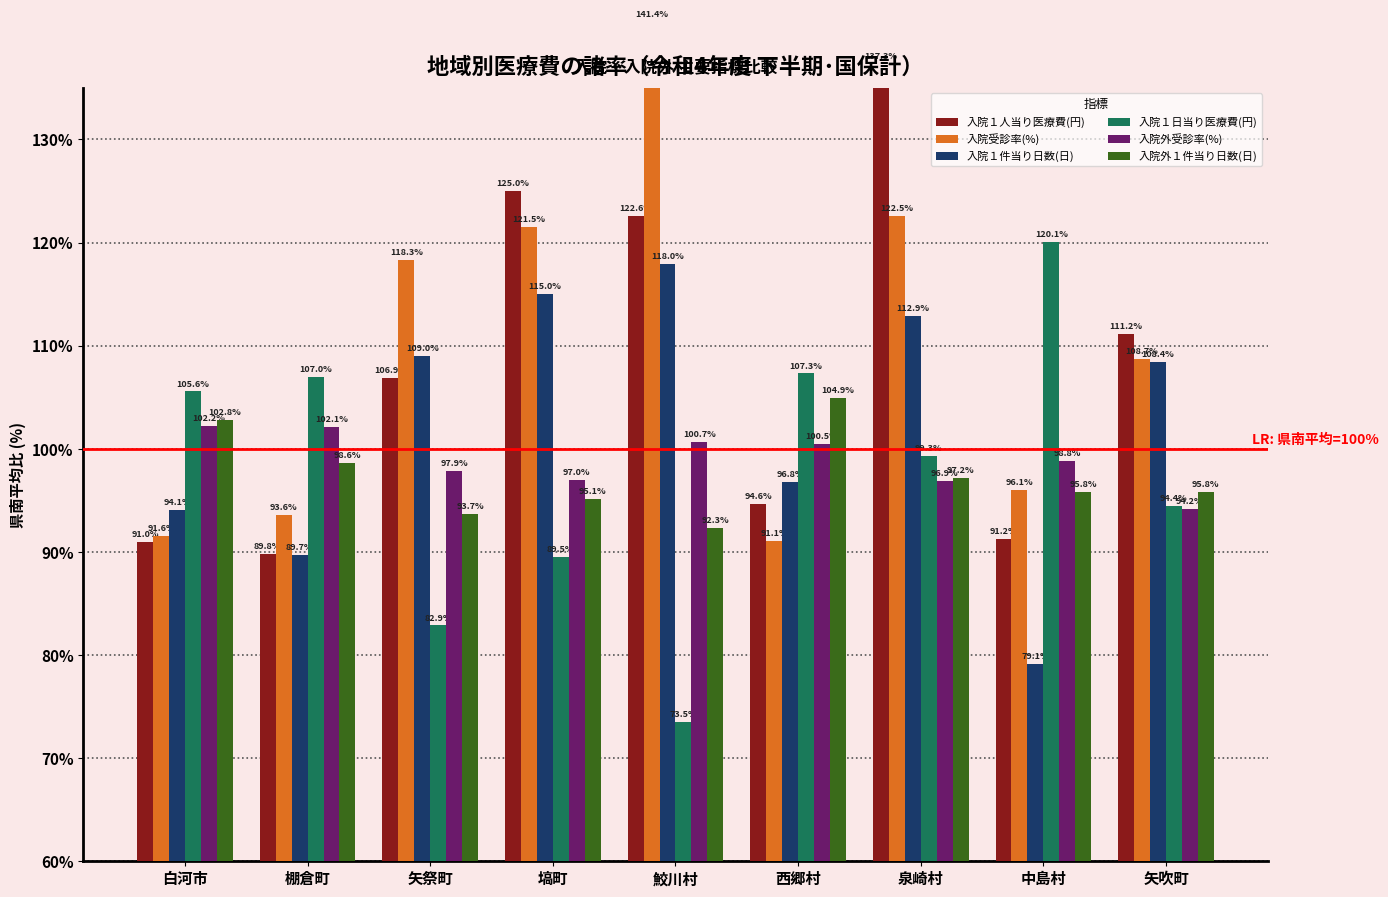

Reading left to right, what are all the values shown in this chart?

入院１人当り医療費(円): 白河市=91.0	棚倉町=89.8	矢祭町=106.9	塙町=125.0	鮫川村=122.6	西郷村=94.6	泉崎村=137.3	中島村=91.2	矢吹町=111.2
入院受診率(%): 白河市=91.6	棚倉町=93.6	矢祭町=118.3	塙町=121.5	鮫川村=141.4	西郷村=91.1	泉崎村=122.5	中島村=96.1	矢吹町=108.7
入院１件当り日数(日): 白河市=94.1	棚倉町=89.7	矢祭町=109.0	塙町=115.0	鮫川村=118.0	西郷村=96.8	泉崎村=112.9	中島村=79.1	矢吹町=108.4
入院１日当り医療費(円): 白河市=105.6	棚倉町=107.0	矢祭町=82.9	塙町=89.5	鮫川村=73.5	西郷村=107.3	泉崎村=99.3	中島村=120.1	矢吹町=94.4
入院外受診率(%): 白河市=102.2	棚倉町=102.1	矢祭町=97.9	塙町=97.0	鮫川村=100.7	西郷村=100.5	泉崎村=96.9	中島村=98.8	矢吹町=94.2
入院外１件当り日数(日): 白河市=102.8	棚倉町=98.6	矢祭町=93.7	塙町=95.1	鮫川村=92.3	西郷村=104.9	泉崎村=97.2	中島村=95.8	矢吹町=95.8